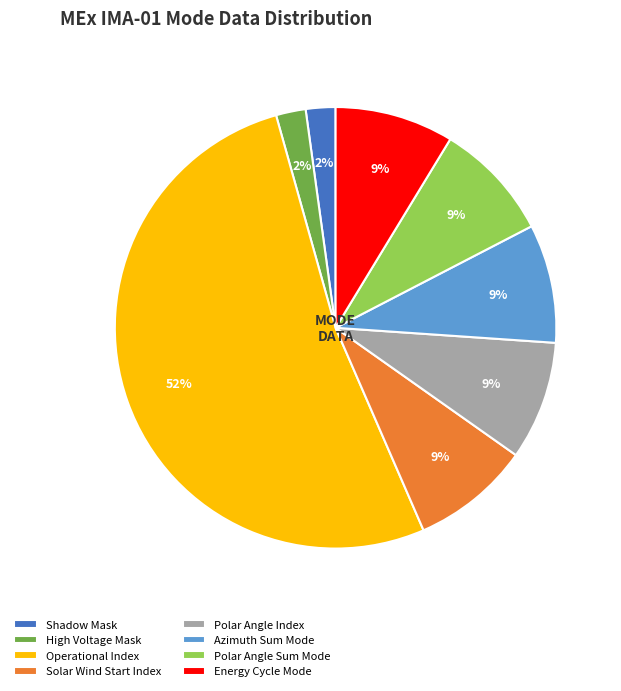

Which slice is the largest?

Operational Index